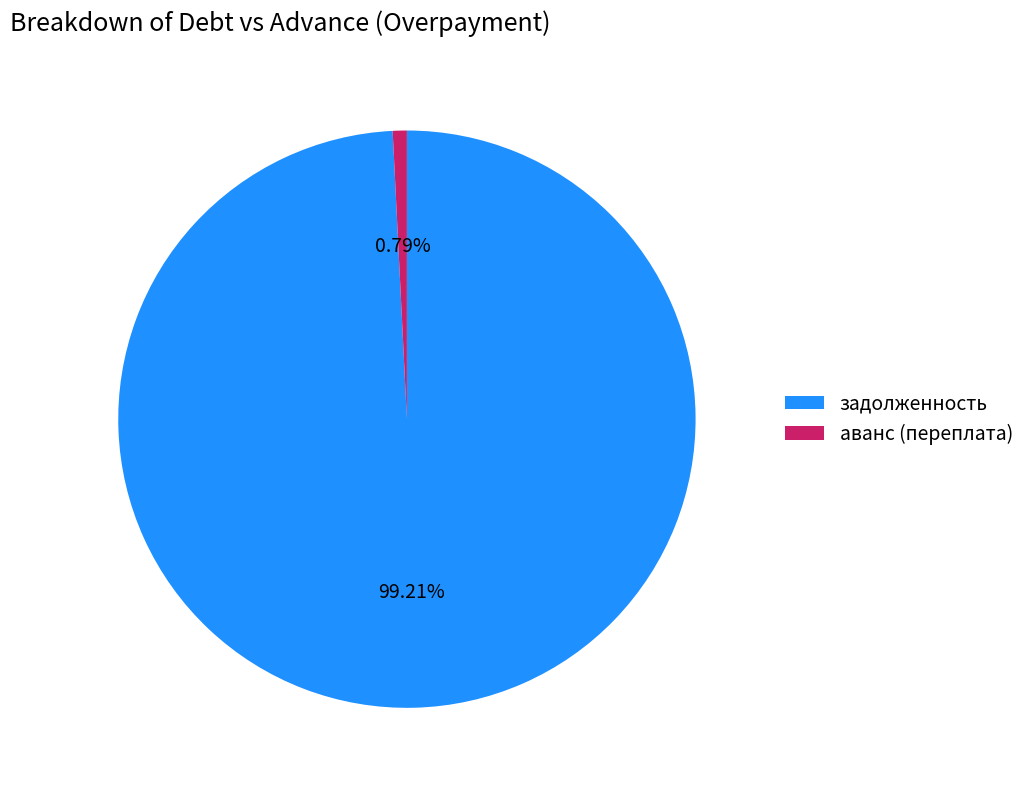

Which category accounts for the majority?

задолженность